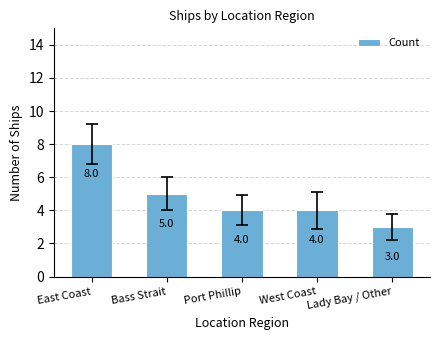

What is the difference between the maximum and minimum values?

5